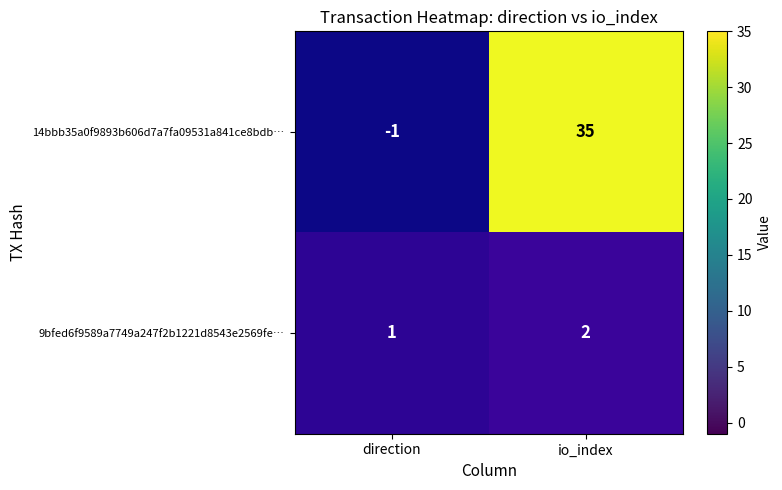

At how many categories does at least one series exceed 3?

1